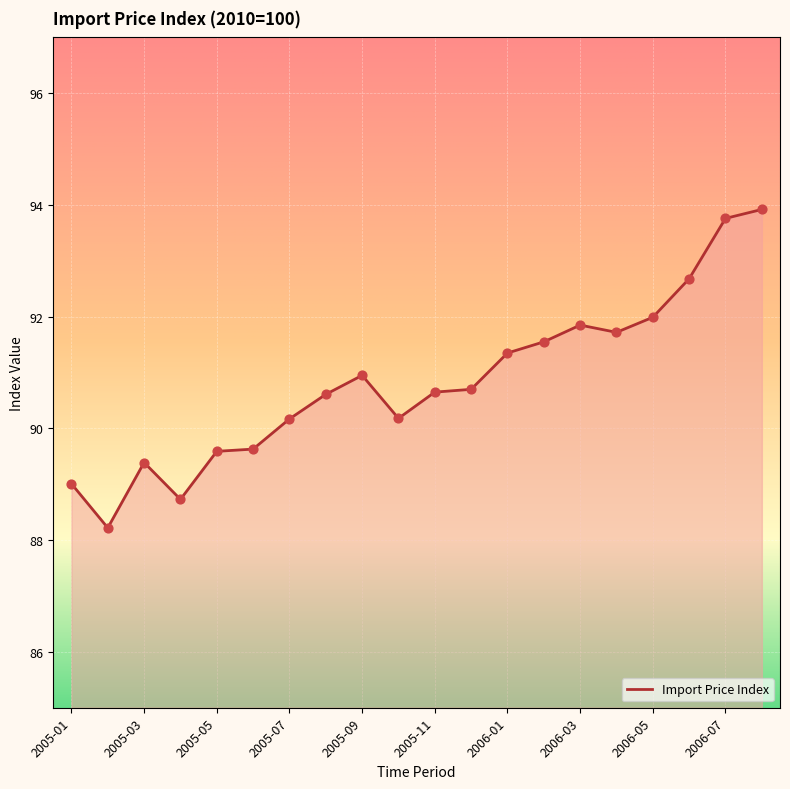

What is the greatest value displayed?

93.9